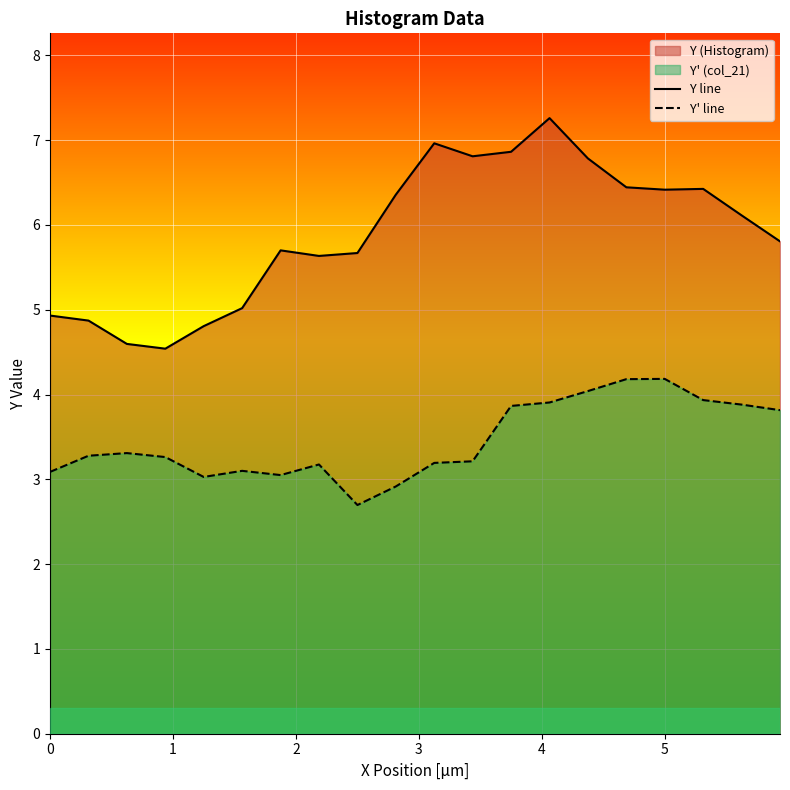

Which series has the largest total across all categories?

Y line